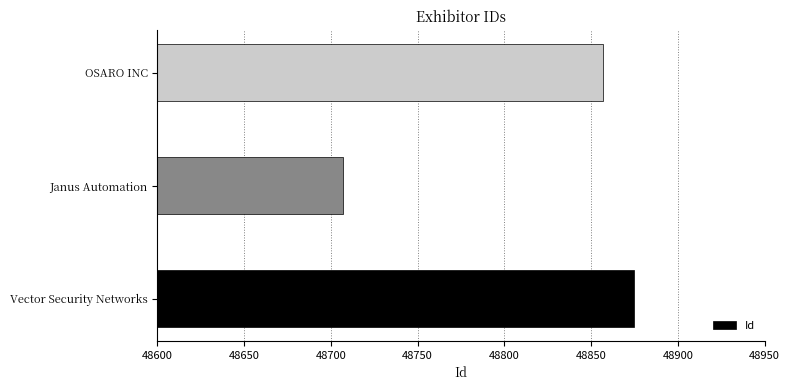

Where is the data nearest to the value 48791?

OSARO INC